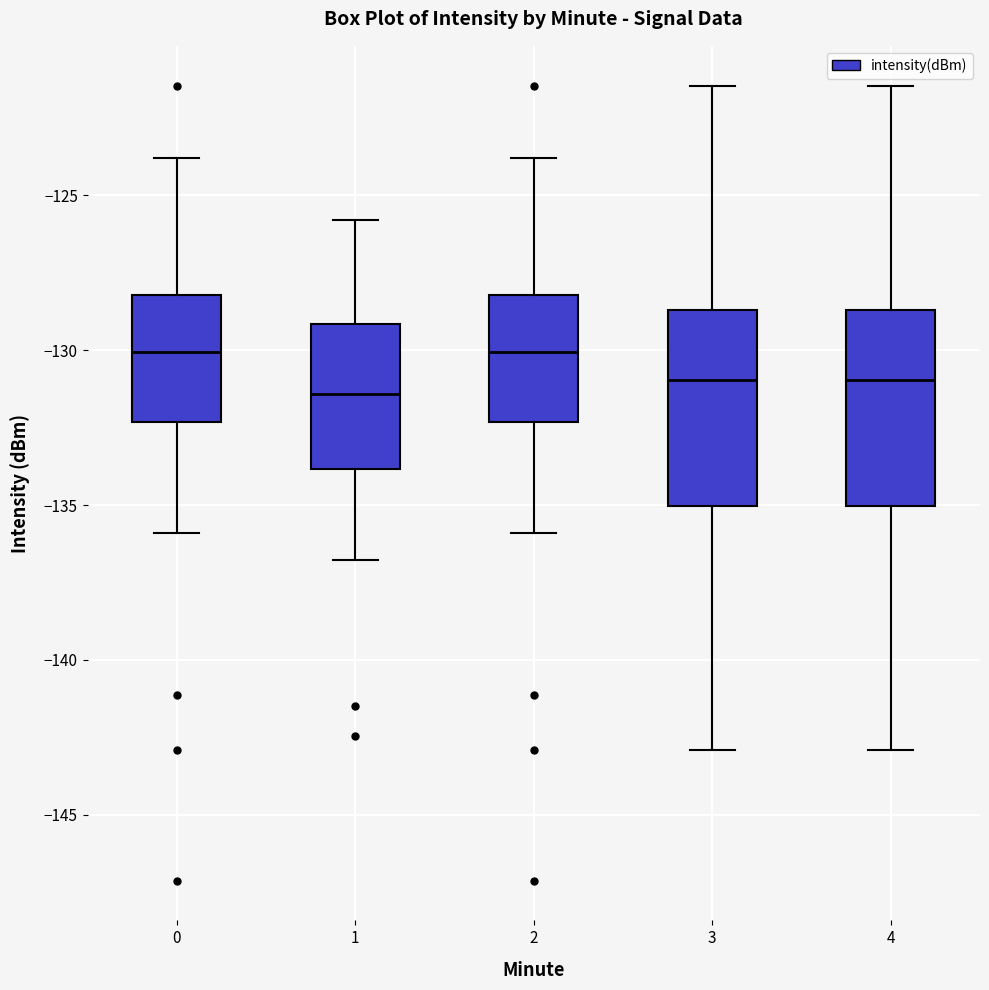

Reading left to right, transcribe this box plot: for each box, give where its median line is, the range the box spans, and where its two whiskers end, as read against the y-axis. The values are not printed on the chart, so give them approximately, as read against the axis.

0: median -130.0, box -132.5 to -128.0, whiskers -136.0 to -124.0
1: median -131.5, box -134.0 to -129.0, whiskers -137.0 to -126.0
2: median -130.0, box -132.5 to -128.0, whiskers -136.0 to -124.0
3: median -131.0, box -135.0 to -128.5, whiskers -143.0 to -121.5
4: median -131.0, box -135.0 to -128.5, whiskers -143.0 to -121.5